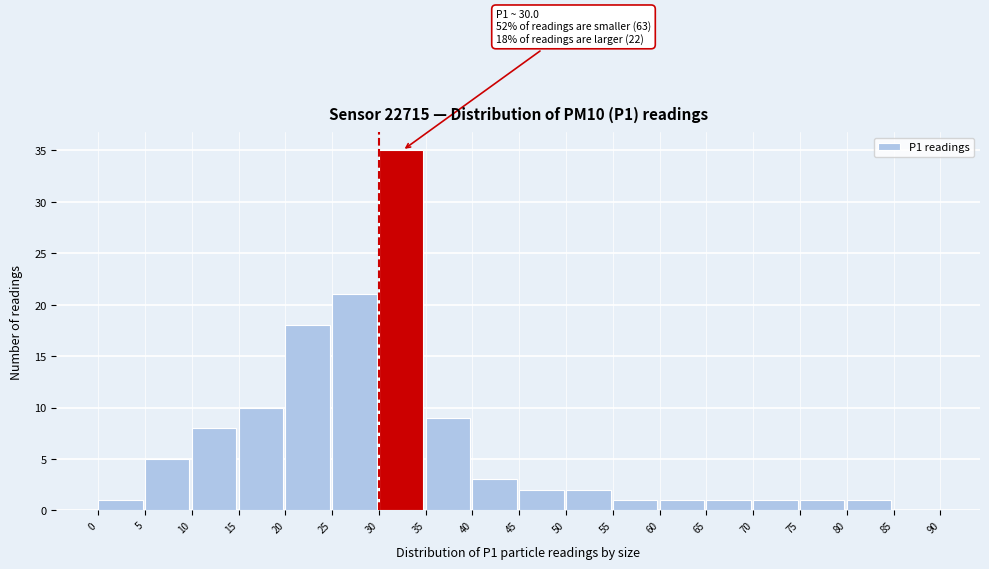

Over which range of the x-axis is the bar tallest?

30 to 35